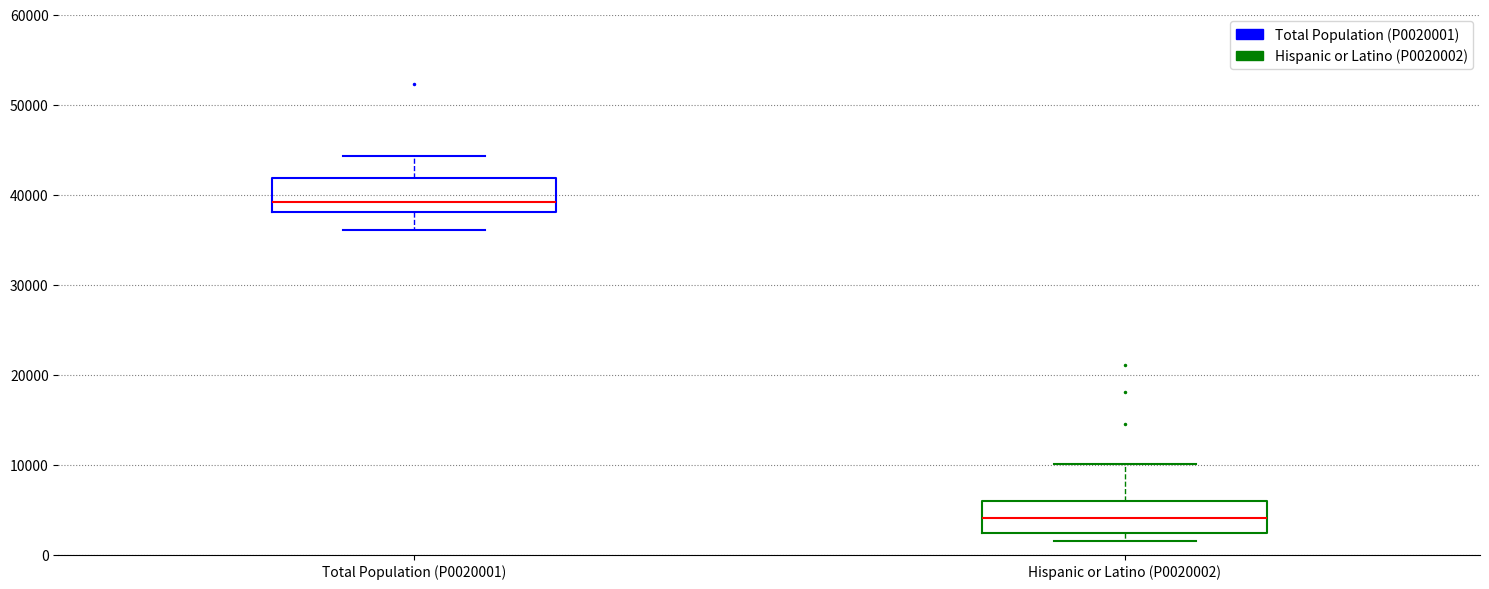

Which box's median line is the lowest?

Hispanic or Latino (P0020002)